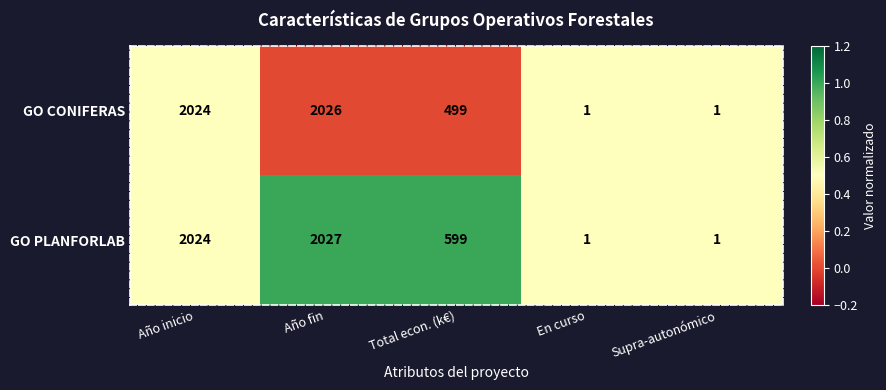

Reading left to right, what are all the values shown in this chart?

GO CONIFERAS: Año inicio=2024	Año fin=2026	Total econ. (k€)=499	En curso=1	Supra-autonómico=1
GO PLANFORLAB: Año inicio=2024	Año fin=2027	Total econ. (k€)=599	En curso=1	Supra-autonómico=1